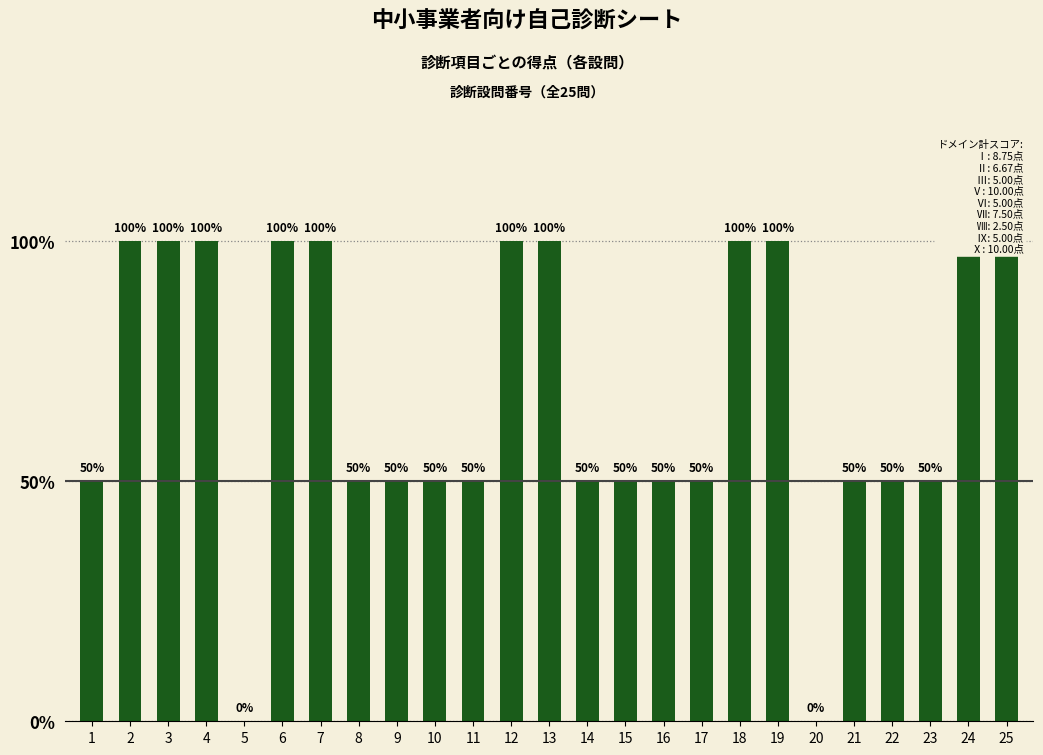

Rank the categories by value from highest to lowest.

2, 3, 4, 6, 7, 12, 13, 18, 19, 24, 25, 1, 8, 9, 10, 11, 14, 15, 16, 17, 21, 22, 23, 5, 20